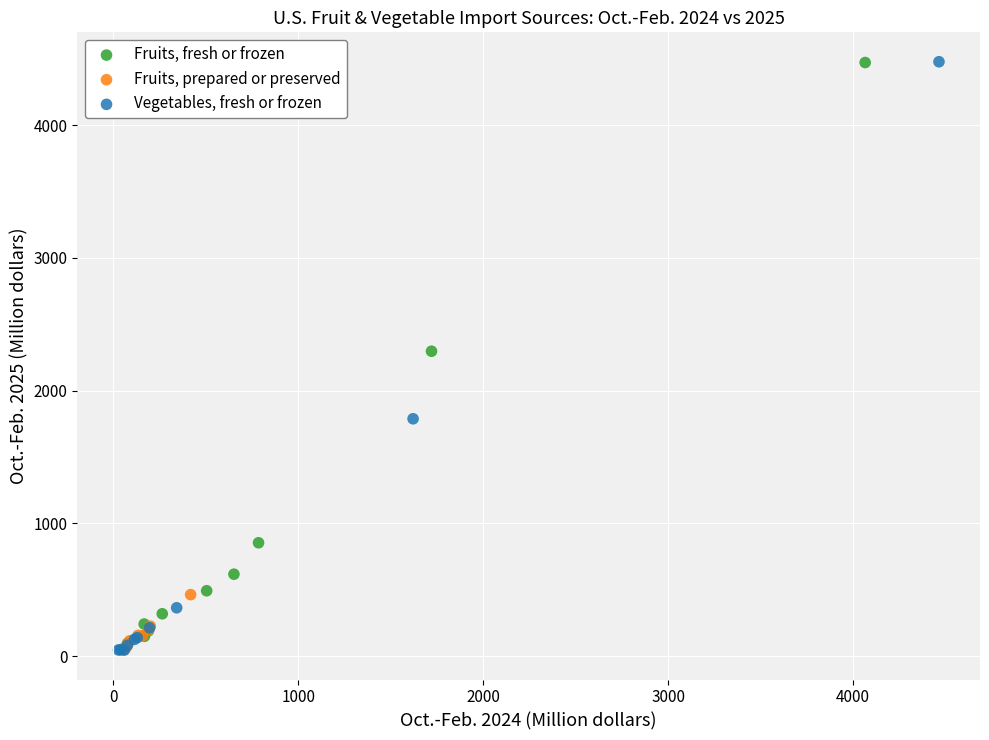

Which series has the largest Y range (max minus min)?

Vegetables, fresh or frozen